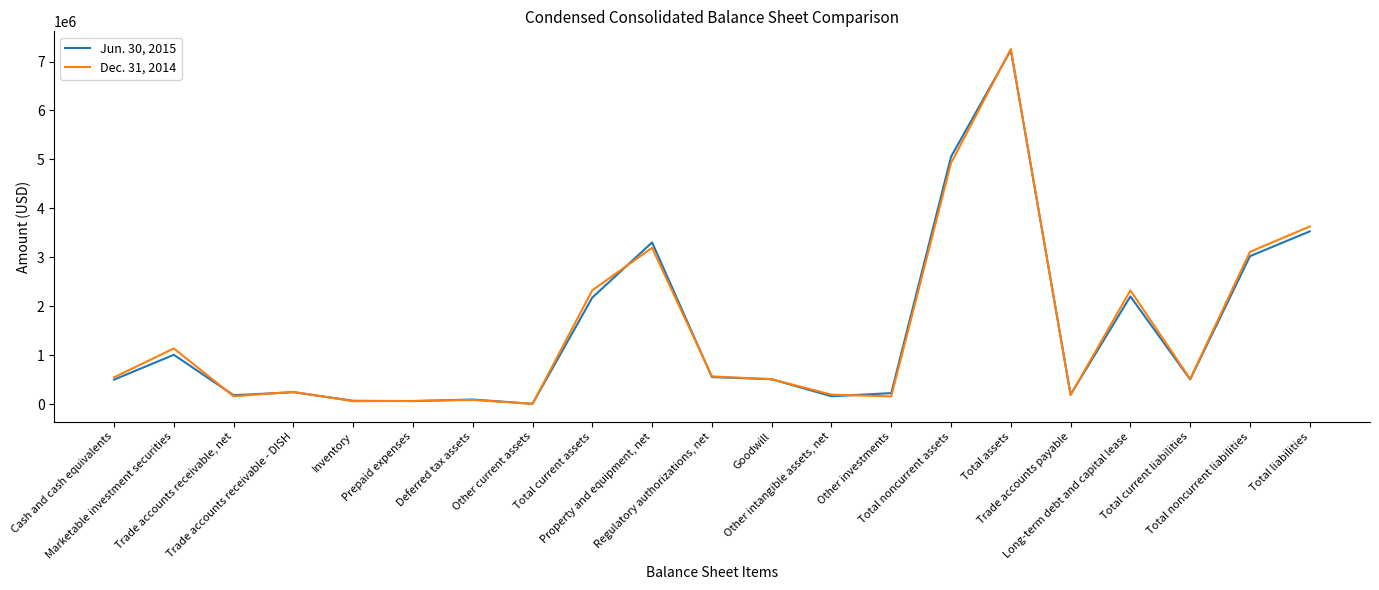

List the series in order of their overall mean, highest first.

Dec. 31, 2014, Jun. 30, 2015